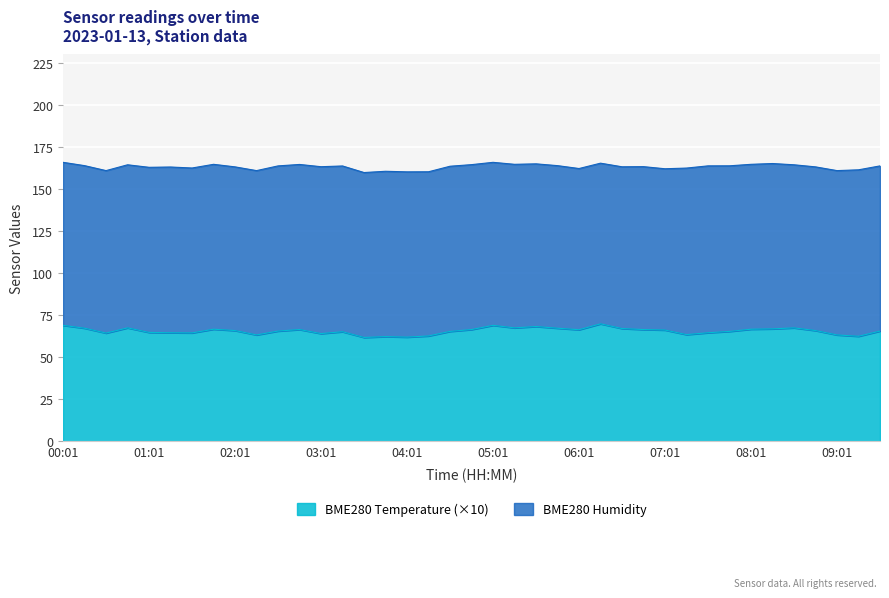

What is the highest value of the BME280 Temperature (×10) series?

69.9